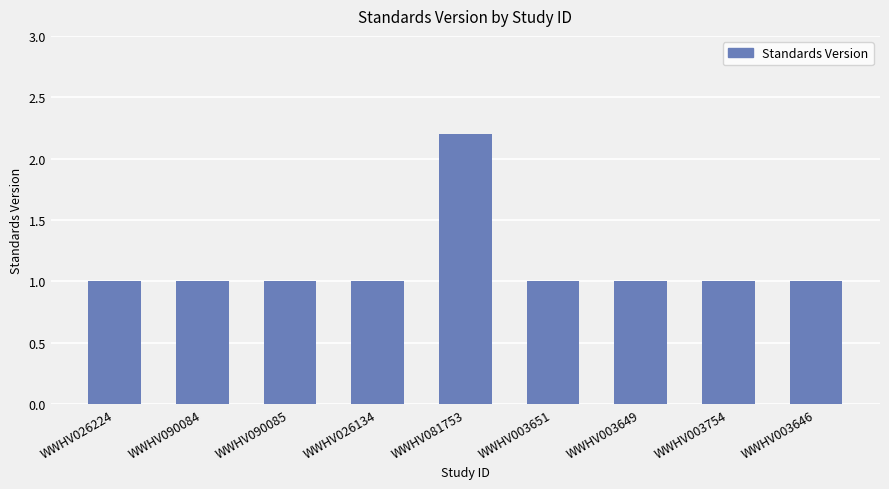

What is the ratio of the value at WWHV003754 to the value at WWHV026134?

1.0